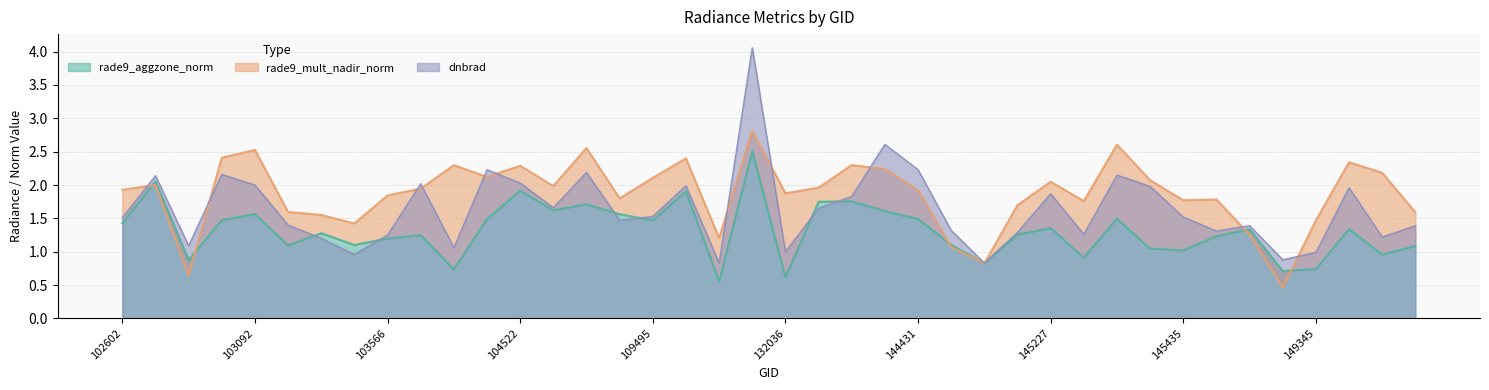

Is it true that rade9_aggzone_norm equals 2.0 at 109495?

False